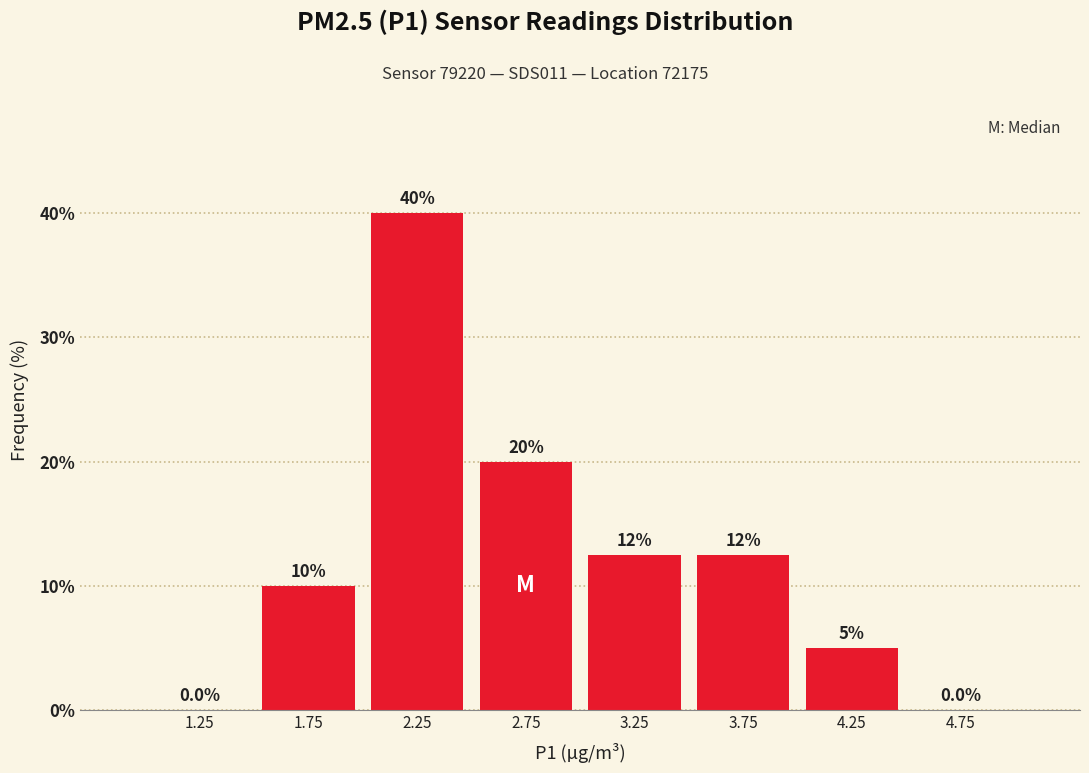

Which range on the x-axis has the tallest bar?

2.0 to 2.5